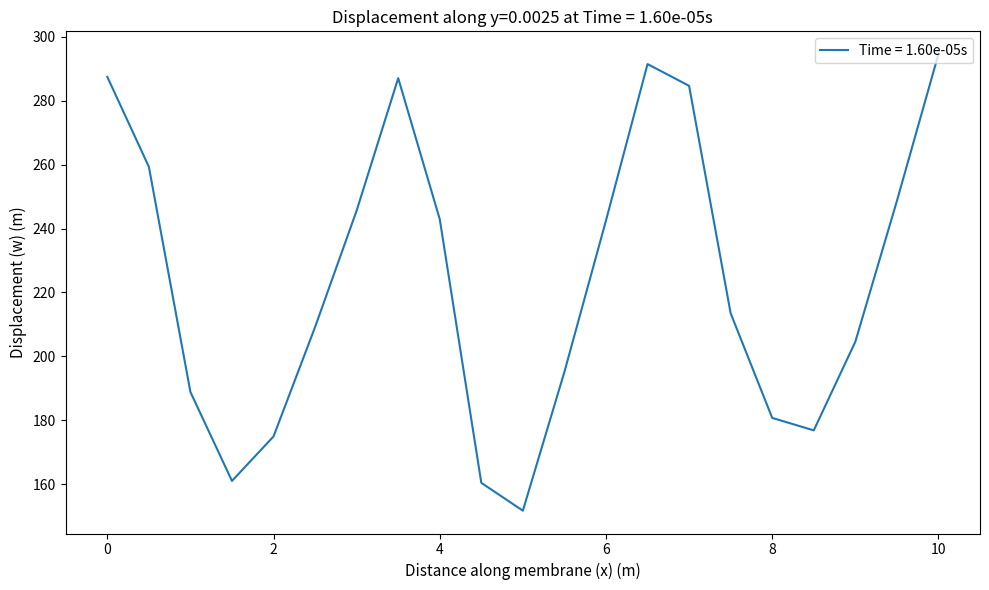

What is the difference between the maximum and minimum values?

142.7